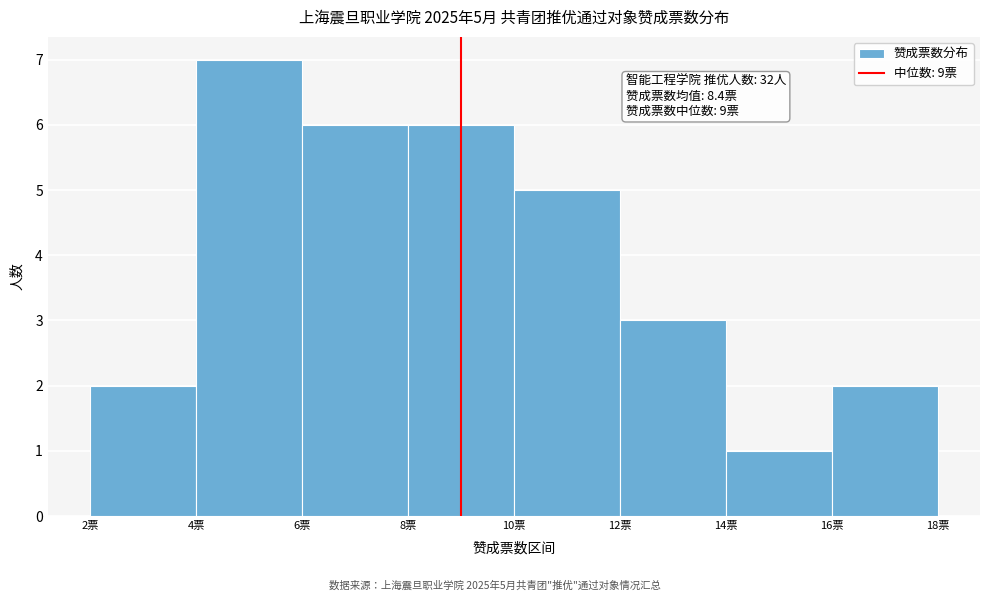

Which range on the x-axis has the tallest bar?

4 to 6